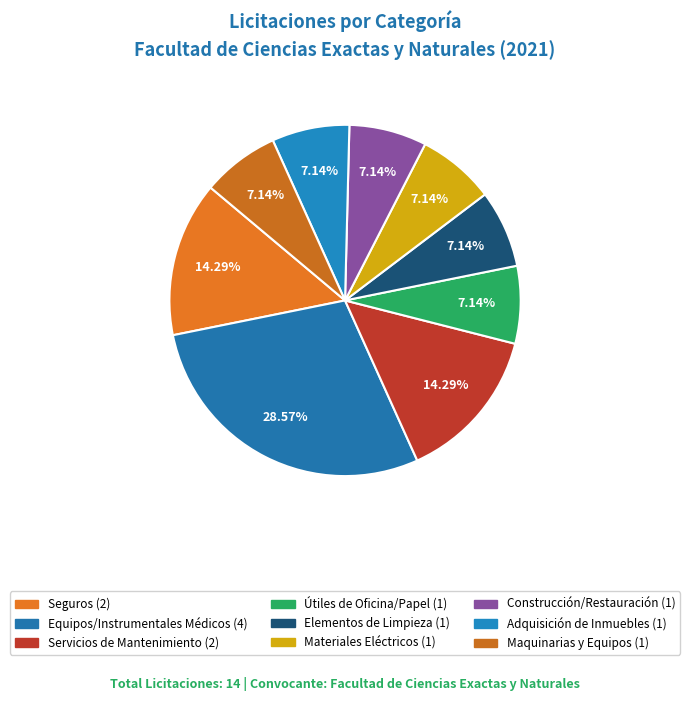

Which category has the biggest portion of the pie?

Equipos, Productos e instrumentales Médicos